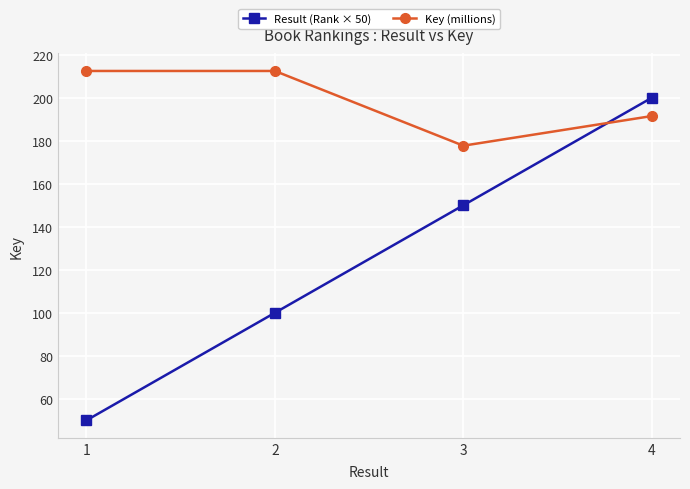

How many lines are shown in the chart?

2